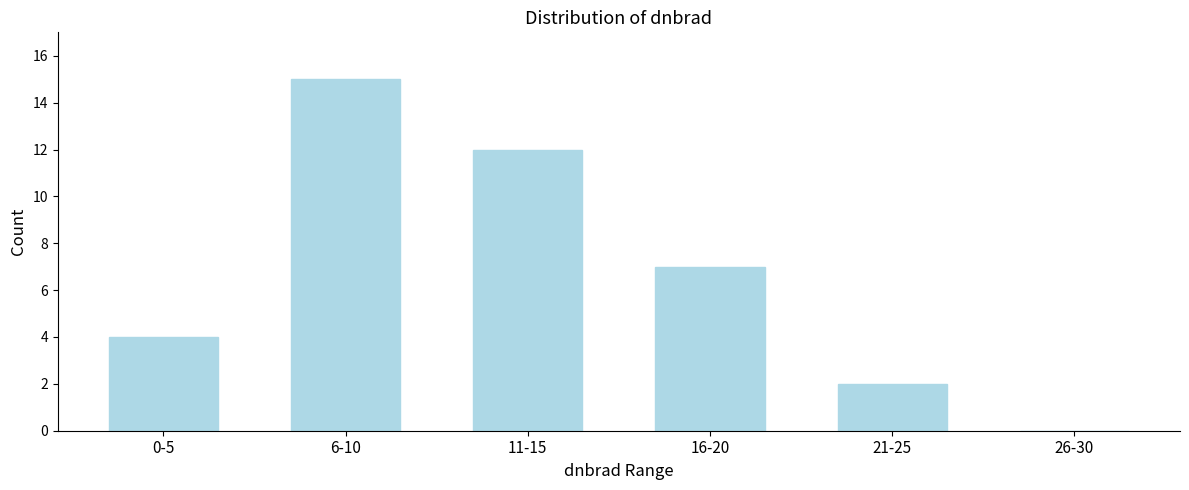

Reading left to right, what are all the values shown in this chart?

0-5=4	6-10=15	11-15=12	16-20=7	21-25=2	26-30=0